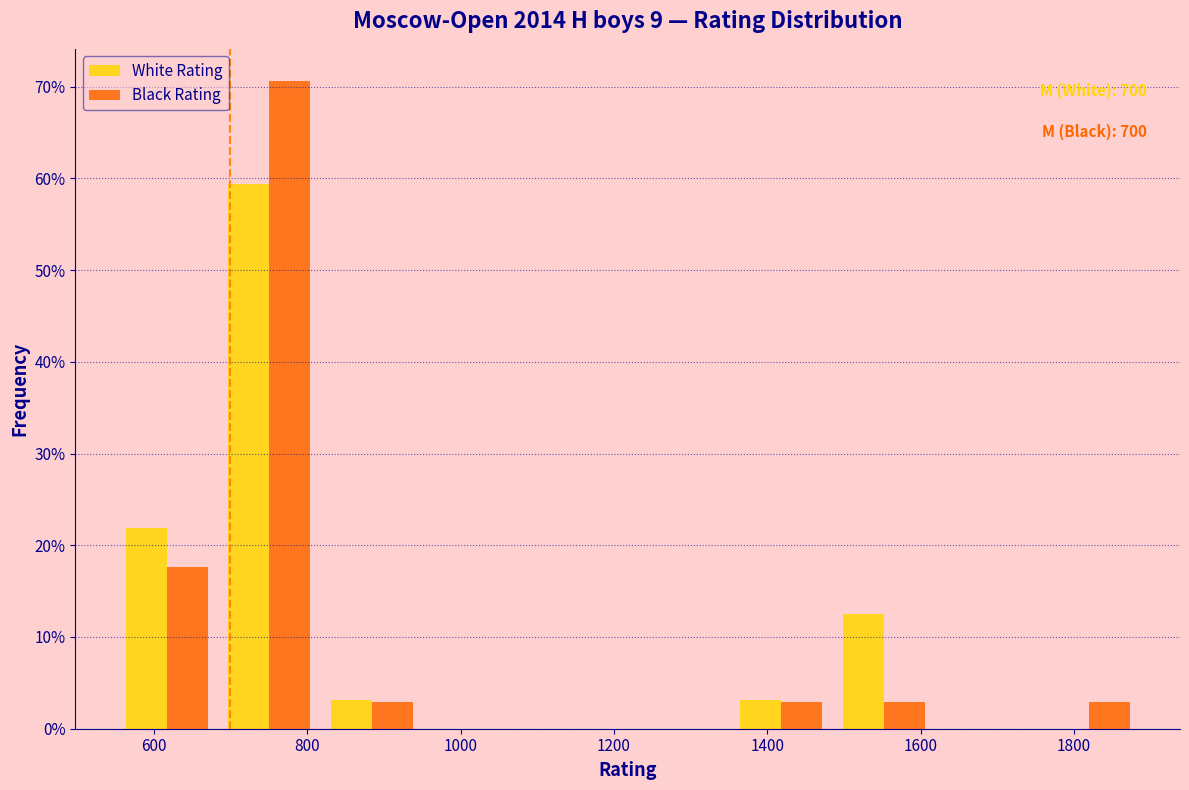

In the White Rating series, which range on the x-axis has the tallest bar?

680 to 820